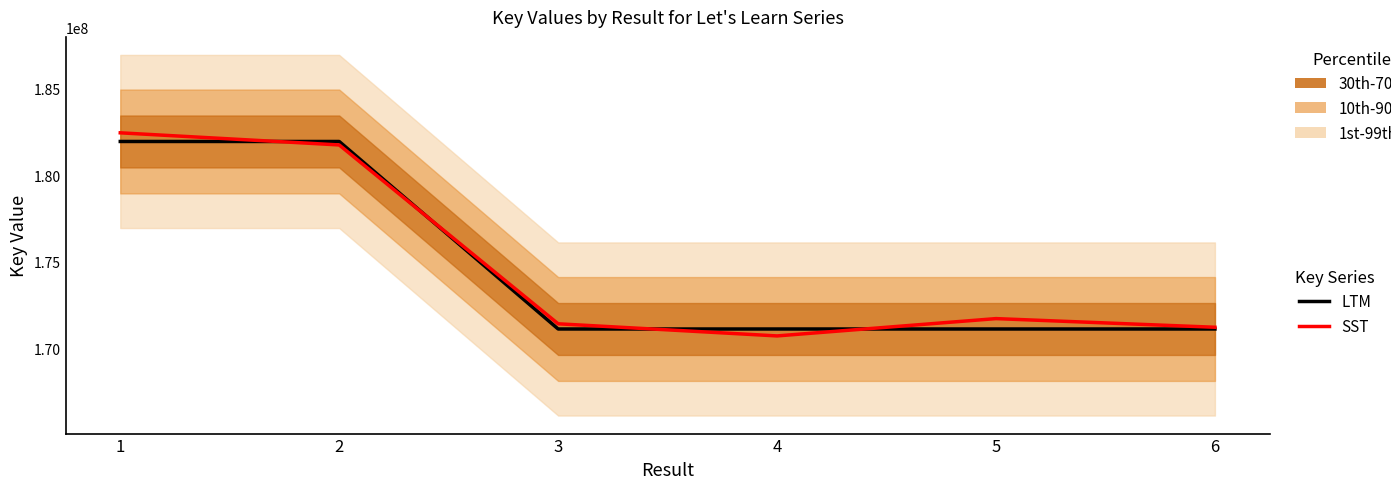

Which label corresponds to the largest value in the chart?

1